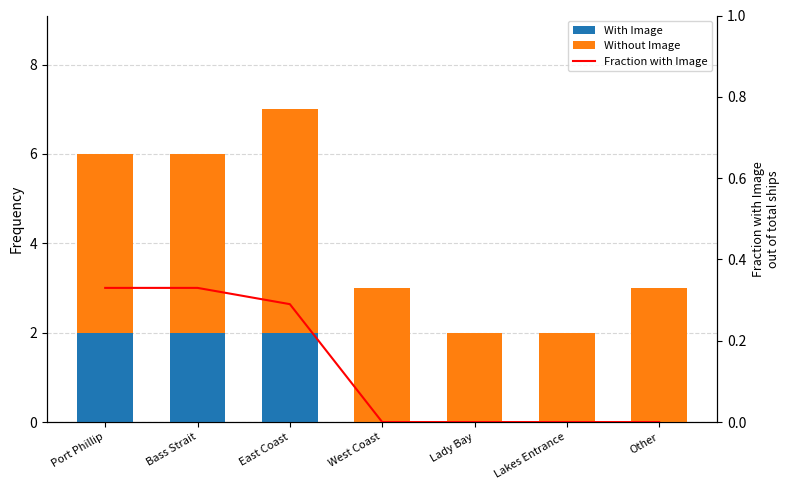

What is the spread (max minus min) of values at Lady Bay?

2.0